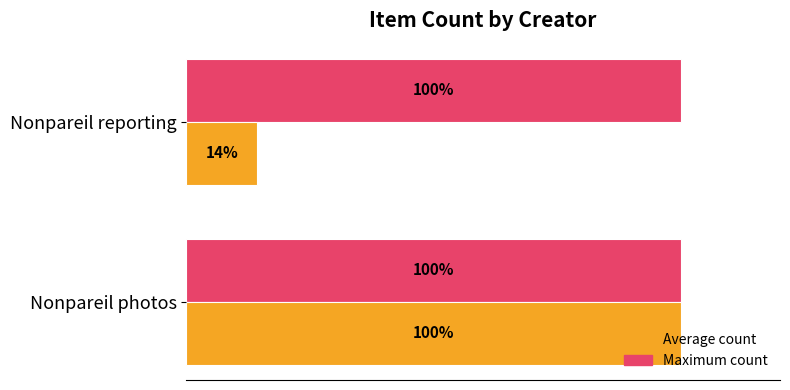

Which series has the widest spread of values?

Average count